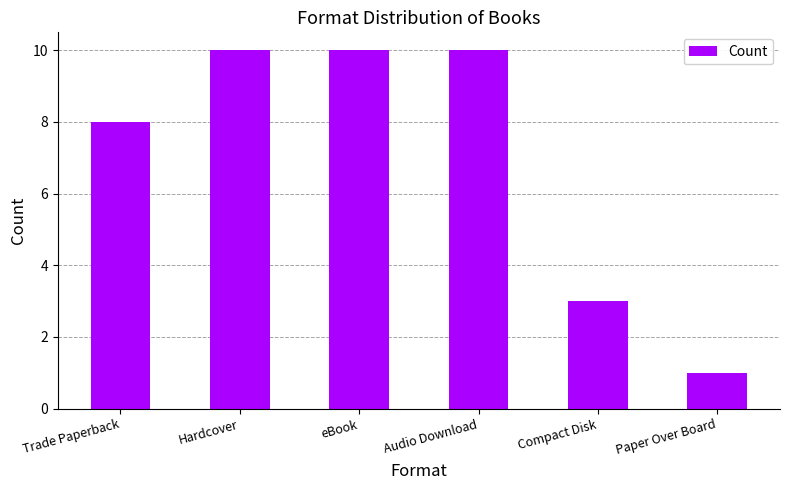

Is it true that the value at eBook is 10?

True